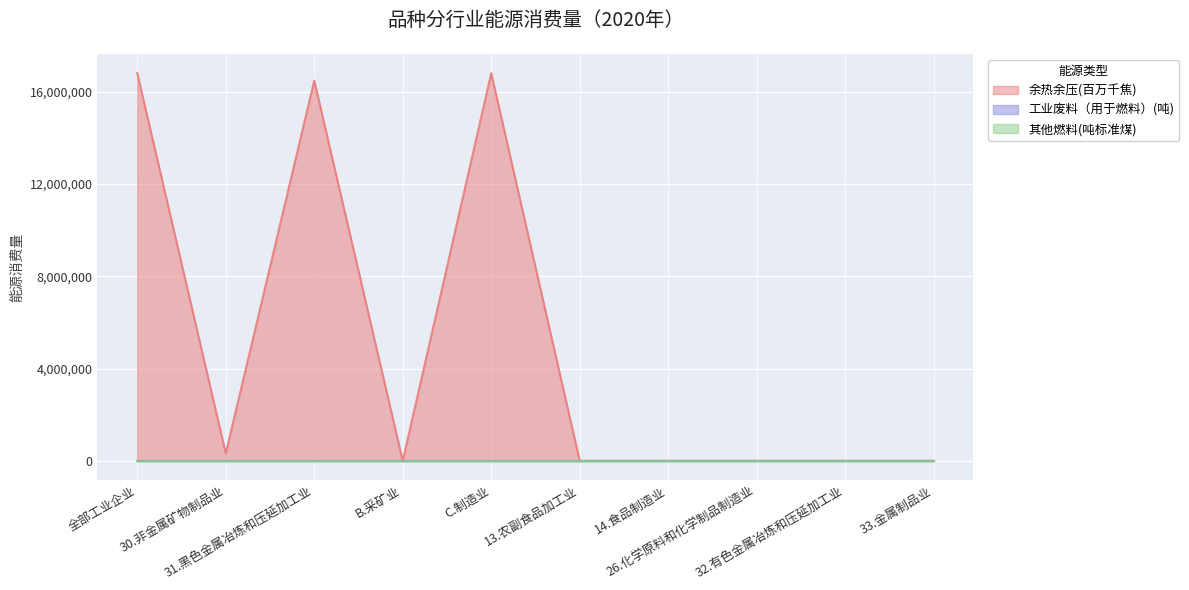

Reading left to right, what are all the values shown in this chart?

余热余压(百万千焦): 全部工业企业=16805127	30.非金属矿物制品业=322964	31.黑色金属冶炼和压延加工业=16482163	B.采矿业=0	C.制造业=16805127	13.农副食品加工业=0	14.食品制造业=0	26.化学原料和化学制品制造业=0	32.有色金属冶炼和压延加工业=0	33.金属制品业=0
工业废料（用于燃料）(吨): 全部工业企业=0	30.非金属矿物制品业=0	31.黑色金属冶炼和压延加工业=0	B.采矿业=0	C.制造业=0	13.农副食品加工业=0	14.食品制造业=0	26.化学原料和化学制品制造业=0	32.有色金属冶炼和压延加工业=0	33.金属制品业=0
其他燃料(吨标准煤): 全部工业企业=0	30.非金属矿物制品业=0	31.黑色金属冶炼和压延加工业=0	B.采矿业=0	C.制造业=0	13.农副食品加工业=0	14.食品制造业=0	26.化学原料和化学制品制造业=0	32.有色金属冶炼和压延加工业=0	33.金属制品业=0